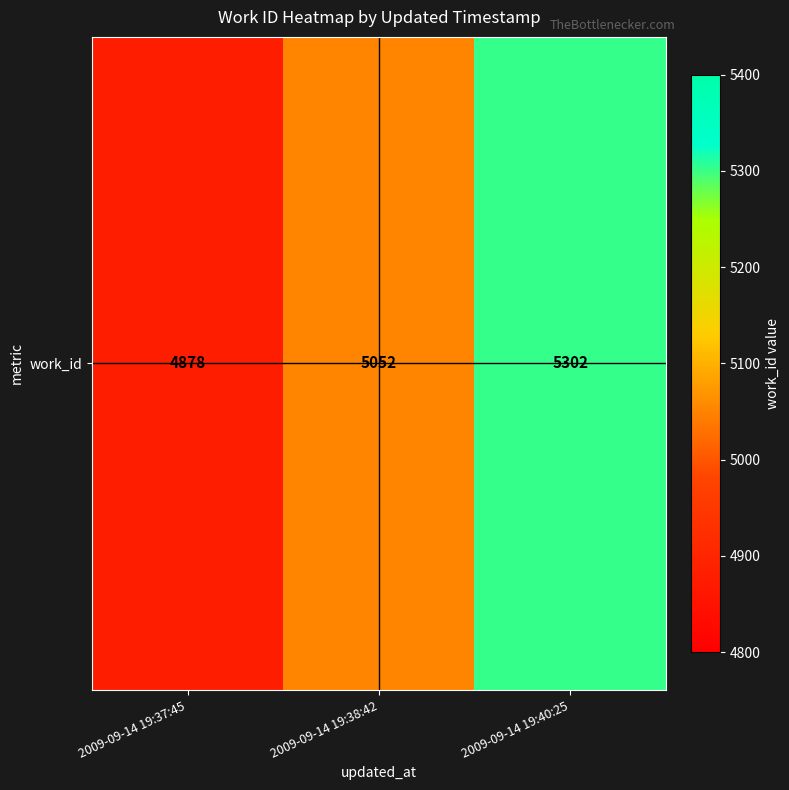

What is the smallest value displayed?

4878